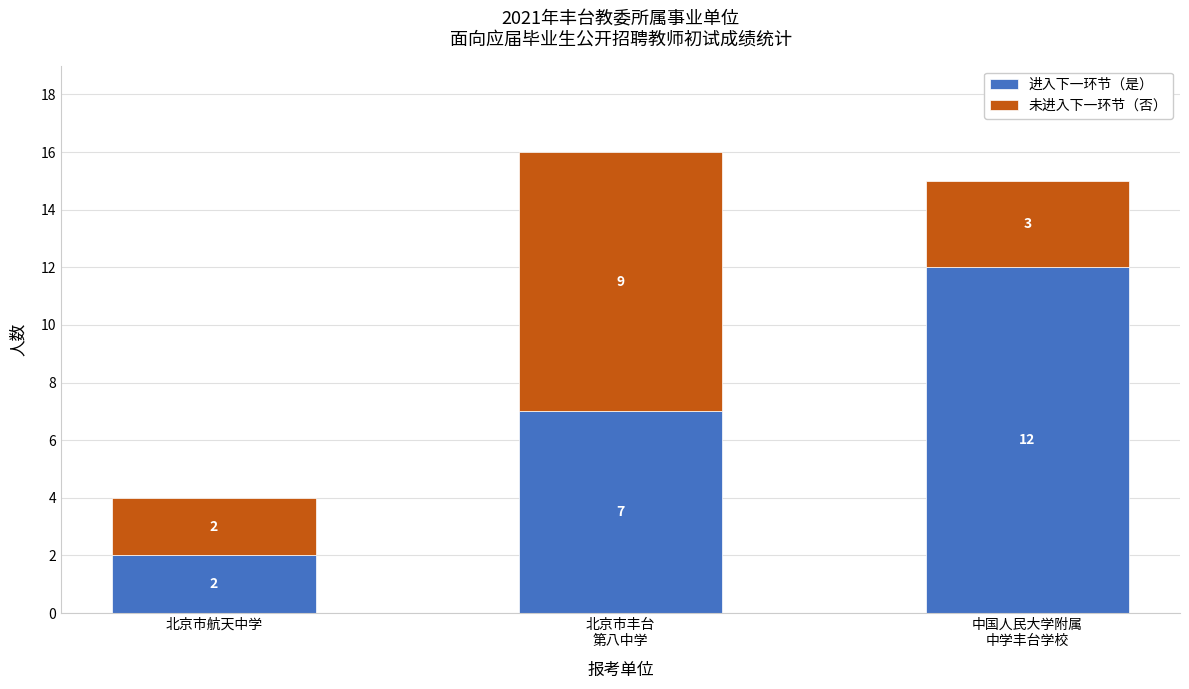

Reading left to right, list the values for the 进入下一环节（是） series.

2	7	12